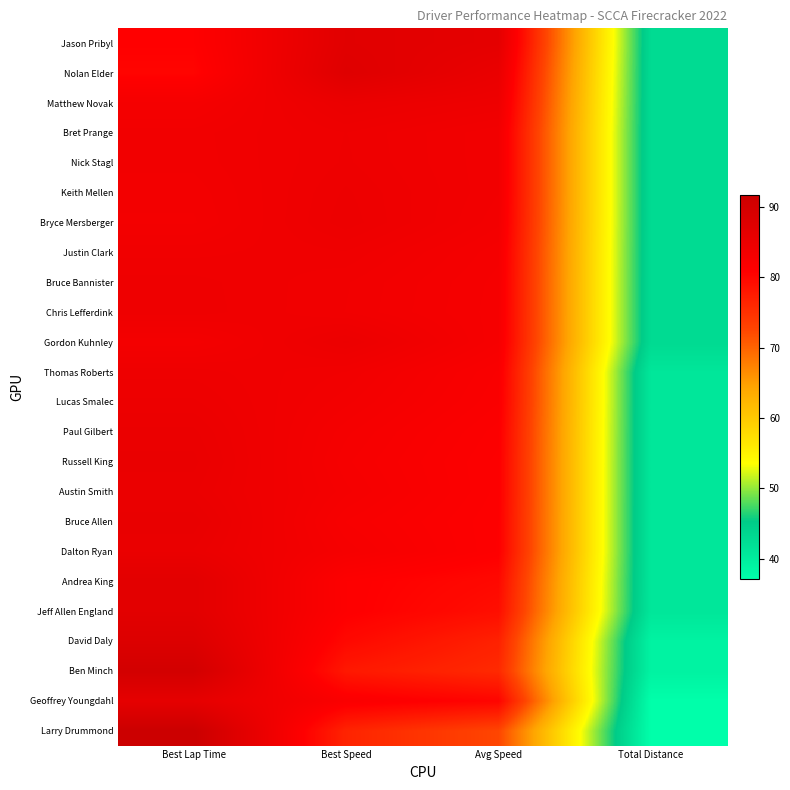

Reading left to right, extract all data points from this chart.

Jason Pribyl: Best Lap Time=80.7	Best Speed=87.0	Avg Speed=86.2	Total Distance=42.9
Nolan Elder: Best Lap Time=80.2	Best Speed=87.5	Avg Speed=85.1	Total Distance=42.9
Matthew Novak: Best Lap Time=82.7	Best Speed=84.9	Avg Speed=84.2	Total Distance=42.9
Bret Prange: Best Lap Time=83.4	Best Speed=84.2	Avg Speed=83.3	Total Distance=42.9
Nick Stagl: Best Lap Time=83.4	Best Speed=84.2	Avg Speed=83.3	Total Distance=42.9
Keith Mellen: Best Lap Time=83.2	Best Speed=84.4	Avg Speed=83.3	Total Distance=42.9
Bryce Mersberger: Best Lap Time=83.1	Best Speed=84.5	Avg Speed=83.1	Total Distance=42.9
Justin Clark: Best Lap Time=83.7	Best Speed=83.9	Avg Speed=82.7	Total Distance=42.9
Bruce Bannister: Best Lap Time=84.0	Best Speed=83.5	Avg Speed=82.6	Total Distance=42.9
Chris Lefferdink: Best Lap Time=84.1	Best Speed=83.5	Avg Speed=82.5	Total Distance=42.9
Gordon Kuhnley: Best Lap Time=82.9	Best Speed=84.6	Avg Speed=82.5	Total Distance=42.9
Thomas Roberts: Best Lap Time=84.1	Best Speed=83.5	Avg Speed=81.8	Total Distance=41.0
Lucas Smalec: Best Lap Time=84.4	Best Speed=83.2	Avg Speed=81.6	Total Distance=41.0
Paul Gilbert: Best Lap Time=84.9	Best Speed=82.7	Avg Speed=81.3	Total Distance=41.0
Russell King: Best Lap Time=85.1	Best Speed=82.5	Avg Speed=81.1	Total Distance=41.0
Austin Smith: Best Lap Time=84.9	Best Speed=82.7	Avg Speed=81.1	Total Distance=41.0
Bruce Allen: Best Lap Time=85.4	Best Speed=82.2	Avg Speed=80.9	Total Distance=41.0
Dalton Ryan: Best Lap Time=85.0	Best Speed=82.6	Avg Speed=80.9	Total Distance=41.0
Andrea King: Best Lap Time=86.7	Best Speed=81.0	Avg Speed=79.7	Total Distance=41.0
Jeff Allen England: Best Lap Time=86.7	Best Speed=81.0	Avg Speed=79.1	Total Distance=41.0
David Daly: Best Lap Time=88.0	Best Speed=79.8	Avg Speed=76.8	Total Distance=39.0
Ben Minch: Best Lap Time=90.1	Best Speed=77.9	Avg Speed=75.8	Total Distance=39.0
Geoffrey Youngdahl: Best Lap Time=86.0	Best Speed=81.6	Avg Speed=80.2	Total Distance=37.0
Larry Drummond: Best Lap Time=91.7	Best Speed=76.5	Avg Speed=72.5	Total Distance=37.0